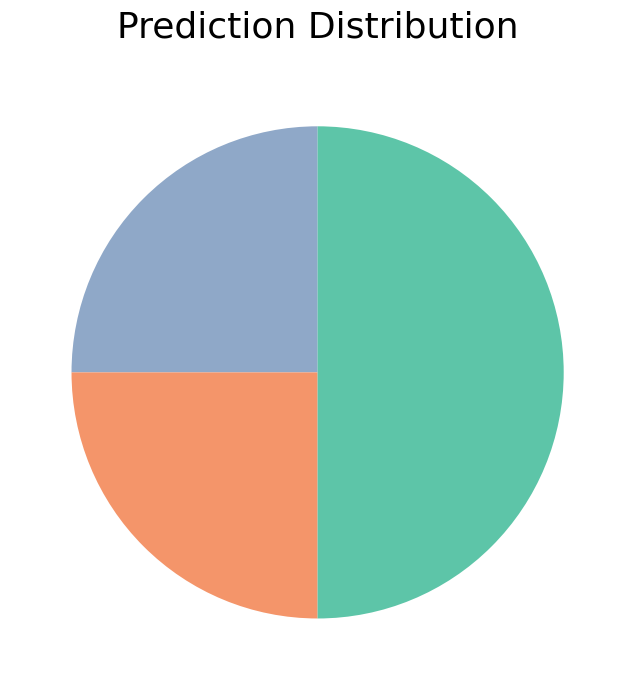

How many segments does this pie chart have?

3